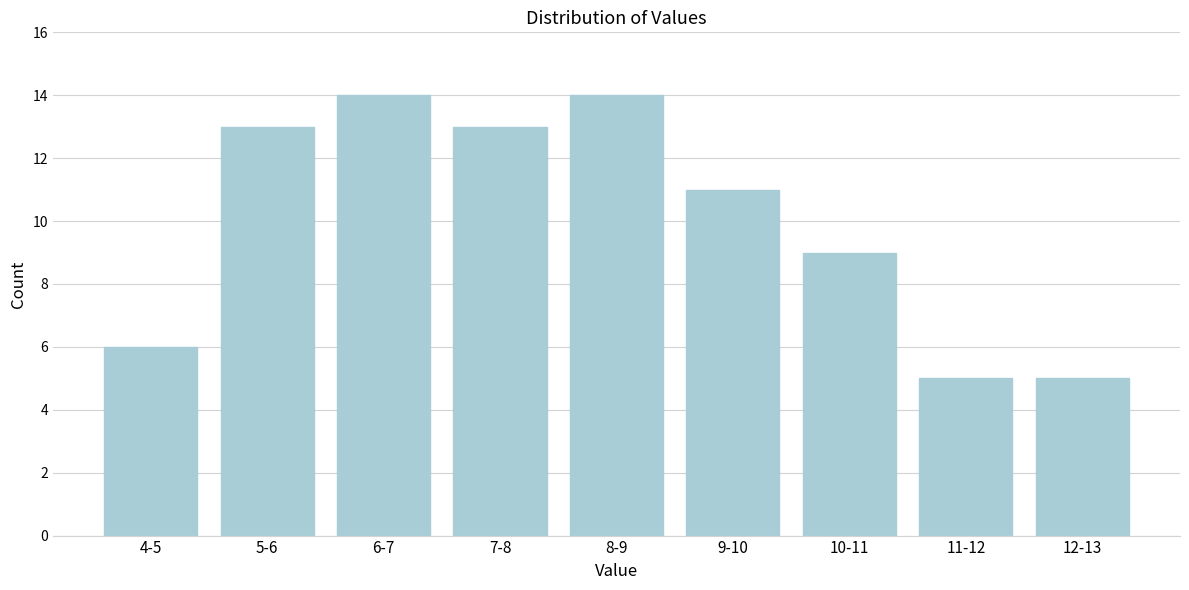

Reading left to right, extract all data points from this chart.

4-5=6	5-6=13	6-7=14	7-8=13	8-9=14	9-10=11	10-11=9	11-12=5	12-13=5